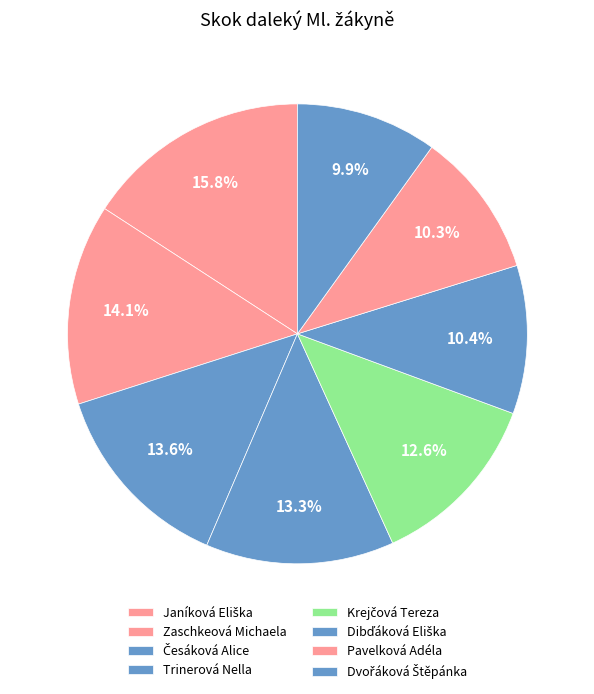

How many segments does this pie chart have?

8